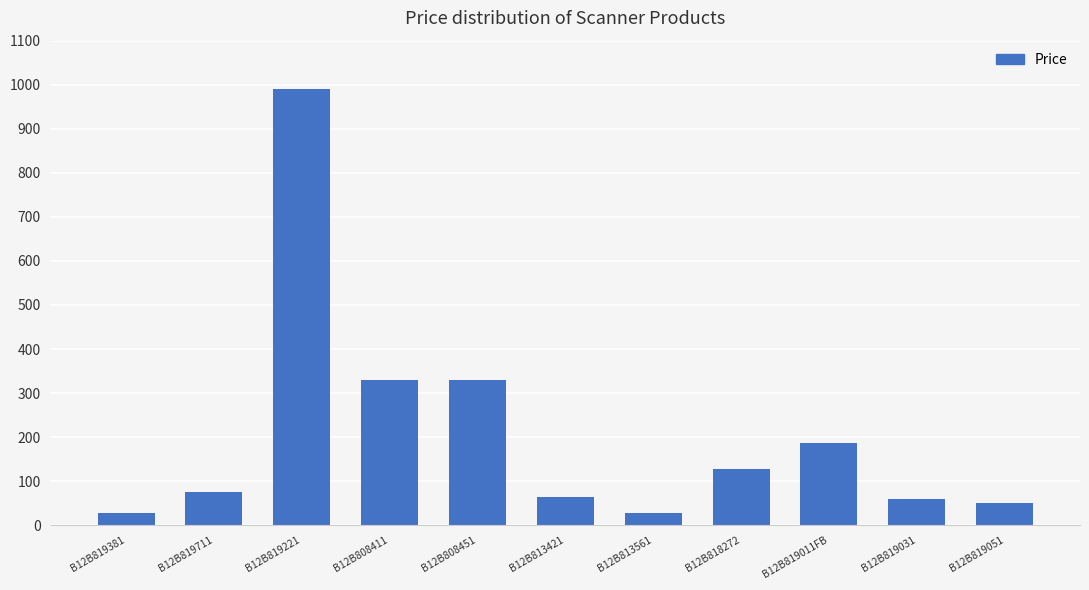

Which has a higher value, B12B818272 or B12B813561?

B12B818272